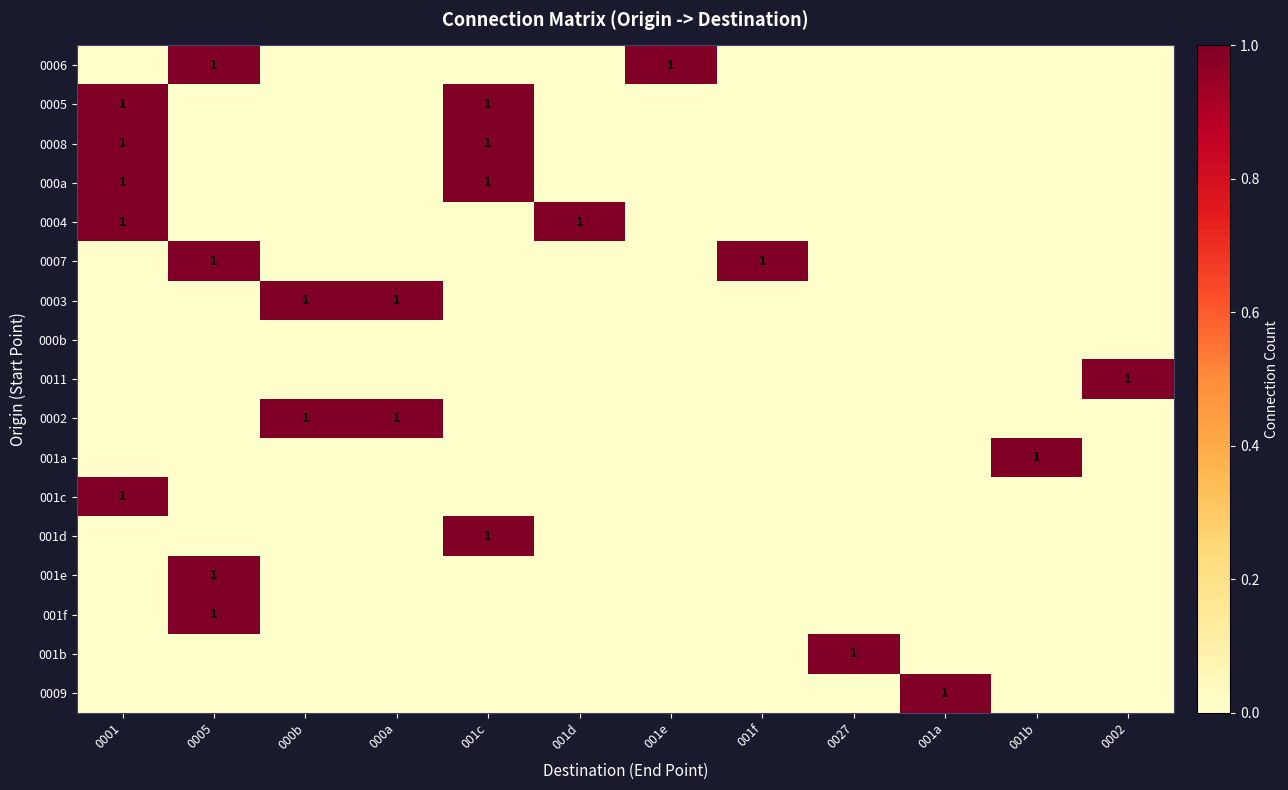

Is it true that 0002 equals 1 at 000b?

True